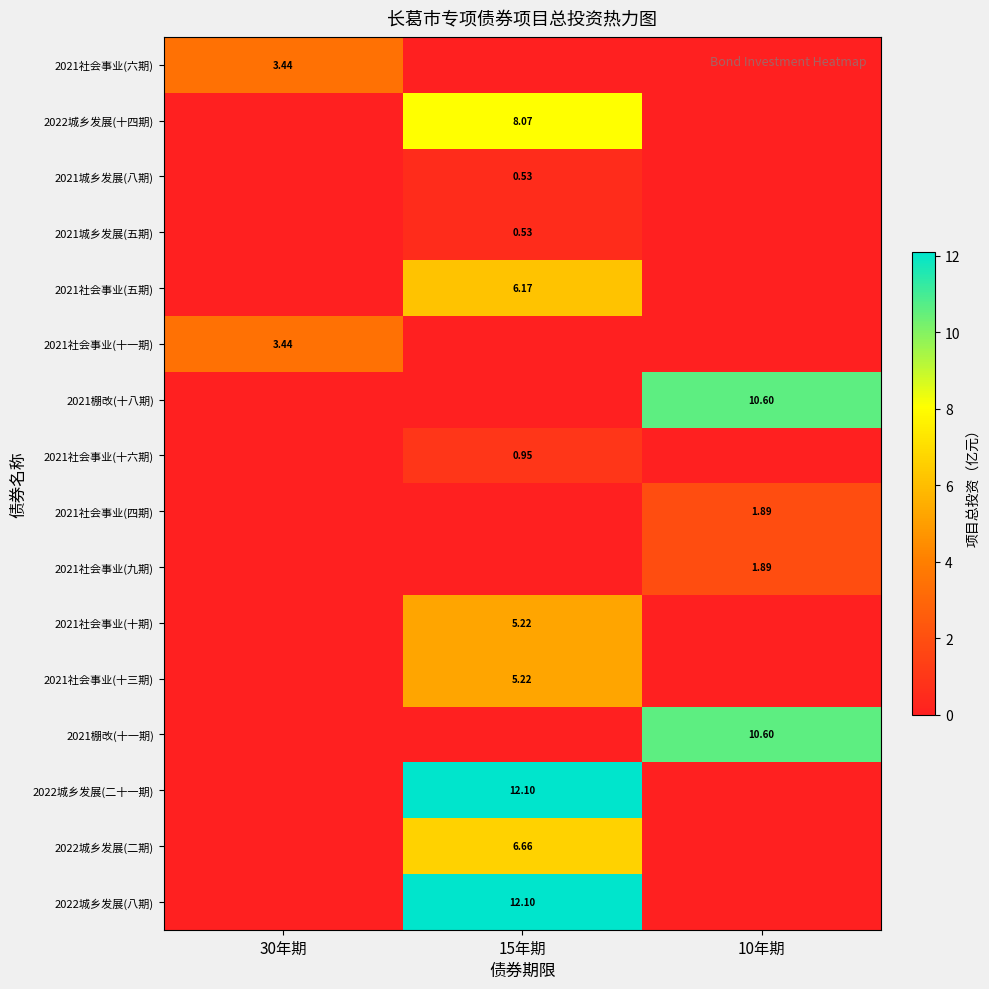

Is the value of 2021社会事业(九期) at 10年期 greater than the value of 2021城乡发展(八期) at 15年期?

Yes